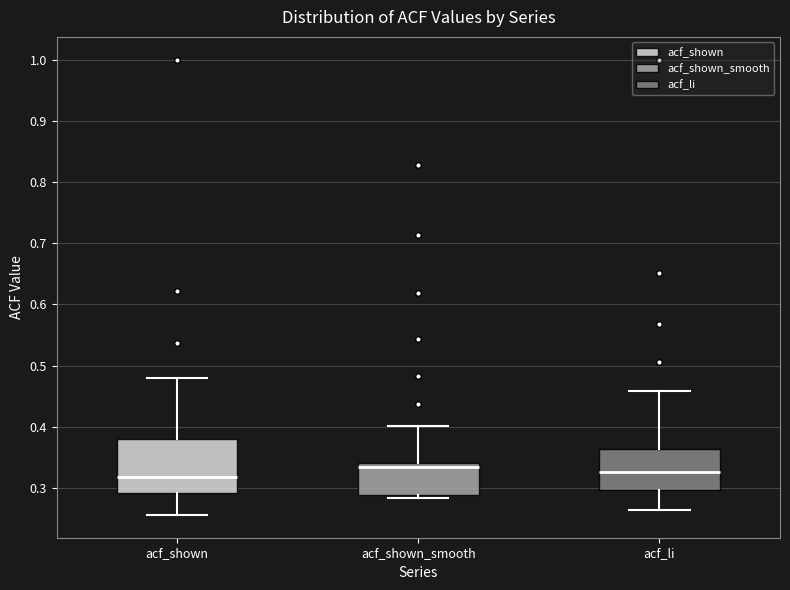

Reading left to right, transcribe this box plot: for each box, give where its median line is, the range the box spans, and where its two whiskers end, as read against the y-axis. The values are not printed on the chart, so give them approximately, as read against the axis.

acf_shown: median 0.32, box 0.29 to 0.38, whiskers 0.26 to 0.48
acf_shown_smooth: median 0.33, box 0.29 to 0.34, whiskers 0.28 to 0.40
acf_li: median 0.33, box 0.30 to 0.36, whiskers 0.26 to 0.46